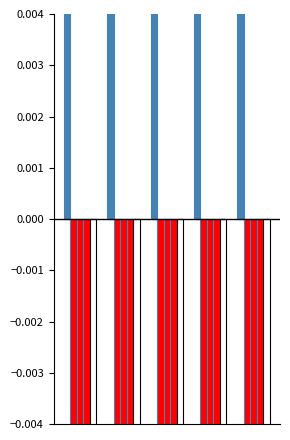

Is the value of Ядро at 1 greater than the value of Новые at 2?

No